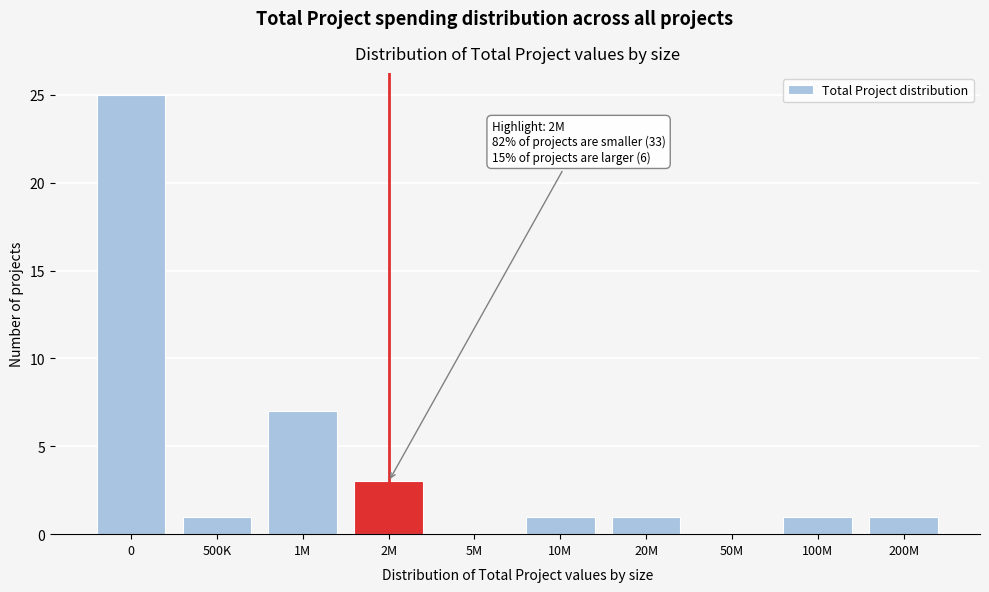

Reading right to left, transcribe all the data shown in this chart.

200M=1	100M=1	50M=0	20M=1	10M=1	5M=0	2M=3	1M=7	500K=1	0=25